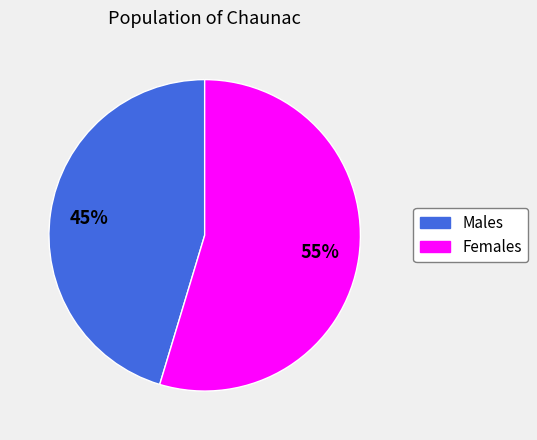

How many segments does this pie chart have?

2